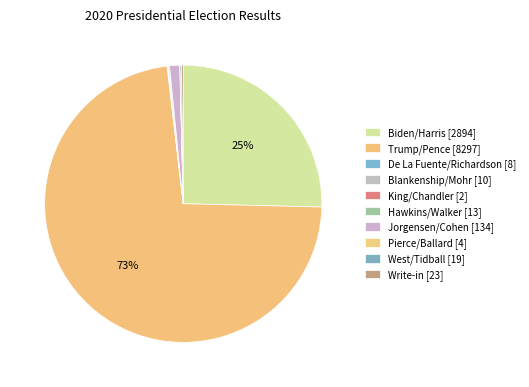

To the nearest percent, what is the difference between the largest and smallest slice percentages?

73%